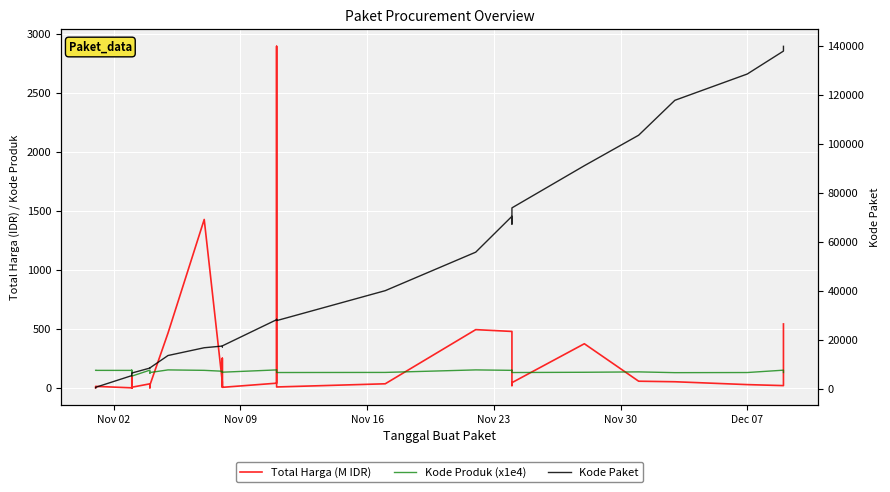

Which series has the widest spread of values?

Kode Paket